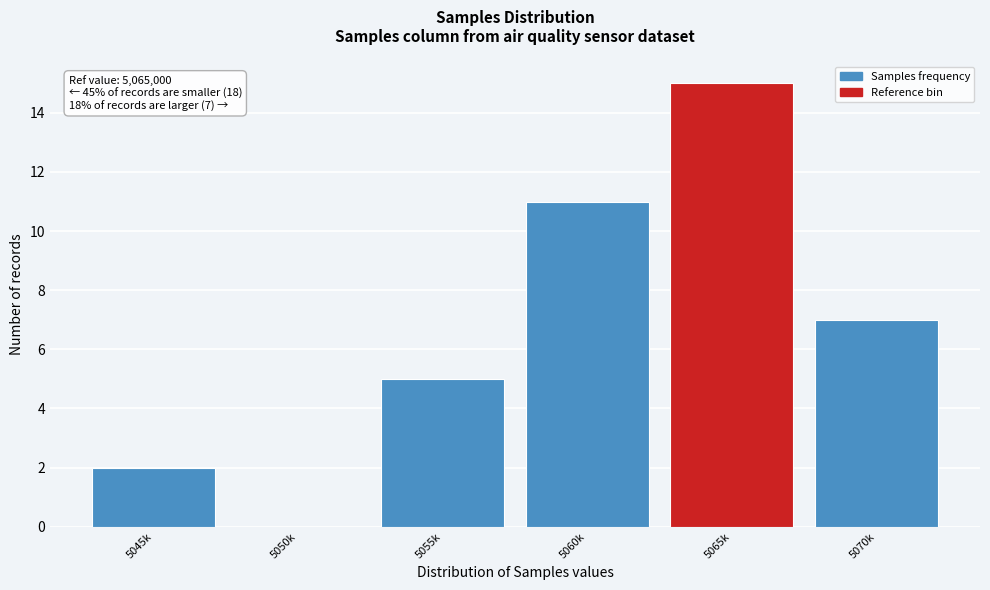

Reading right to left, extract all data points from this chart.

5070k=7	5065k=15	5060k=11	5055k=5	5050k=0	5045k=2